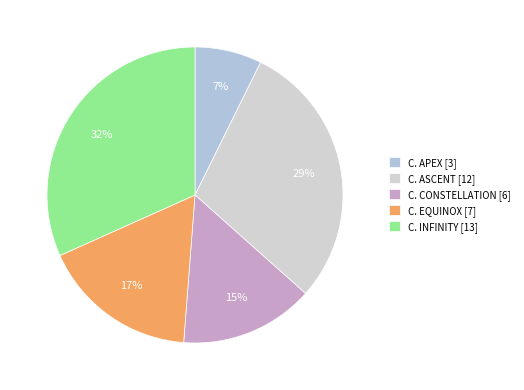

What is the change in value from C. CONSTELLATION to C. EQUINOX?

+1